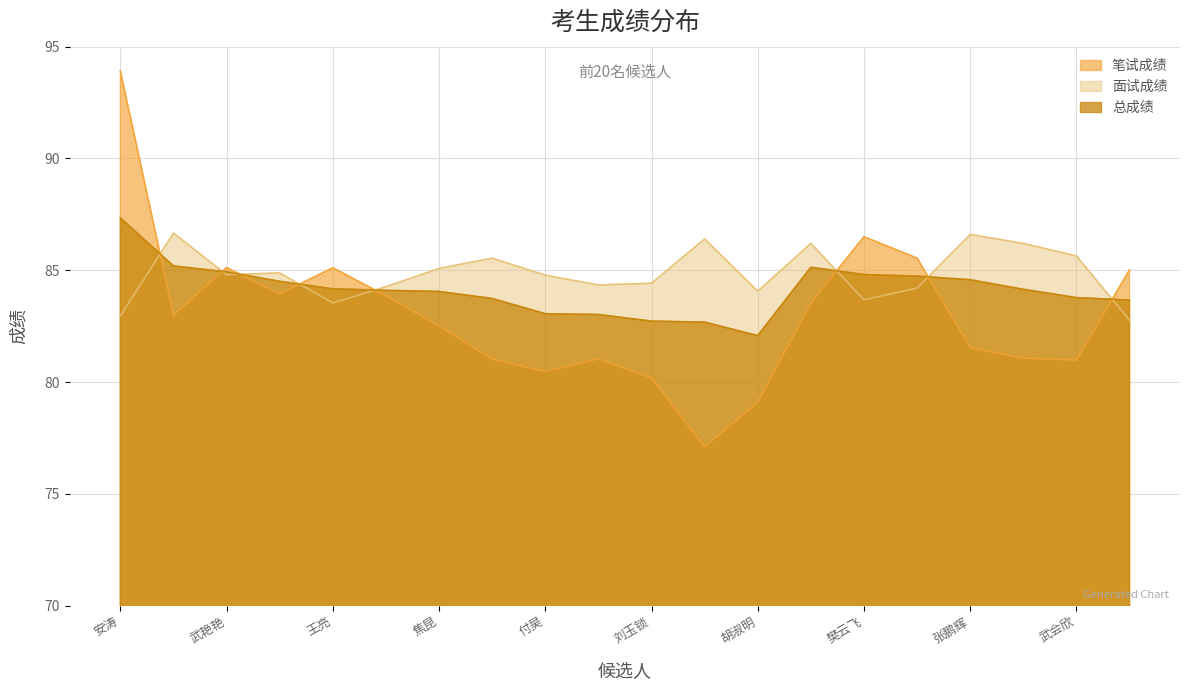

Where is 面试成绩 nearest to the value 84?

胡淑明